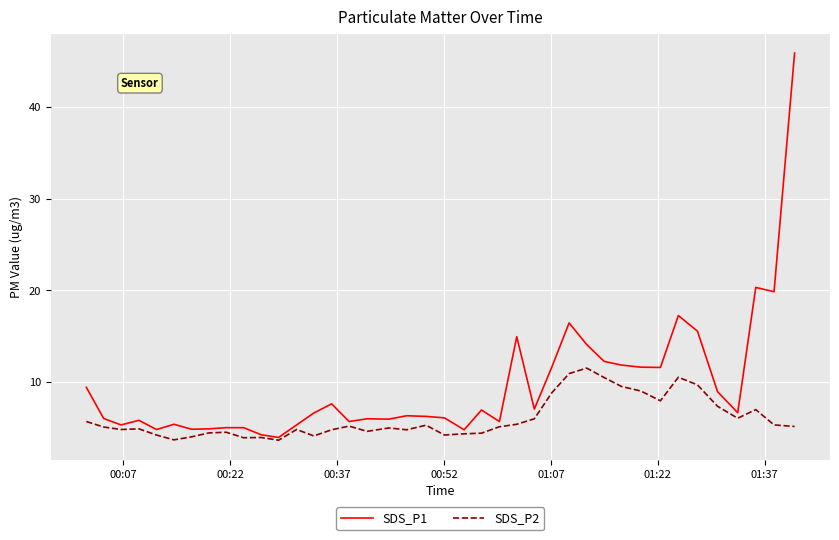

Rank the series by their average value, from highest to lowest.

SDS_P1, SDS_P2